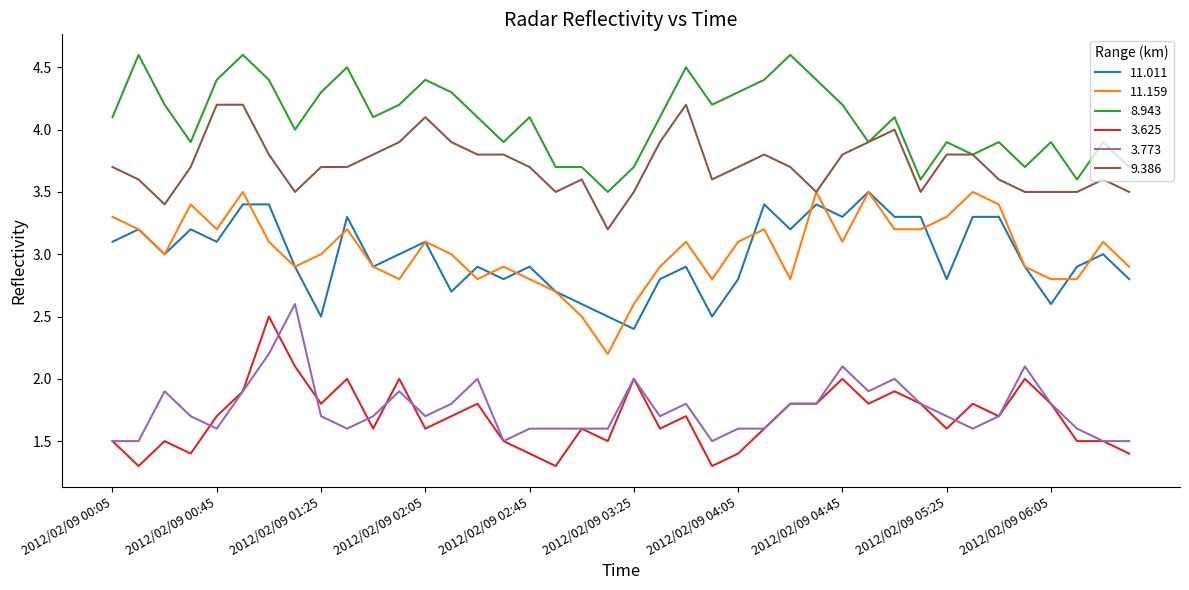

What is the maximum value for 3.625?

2.5